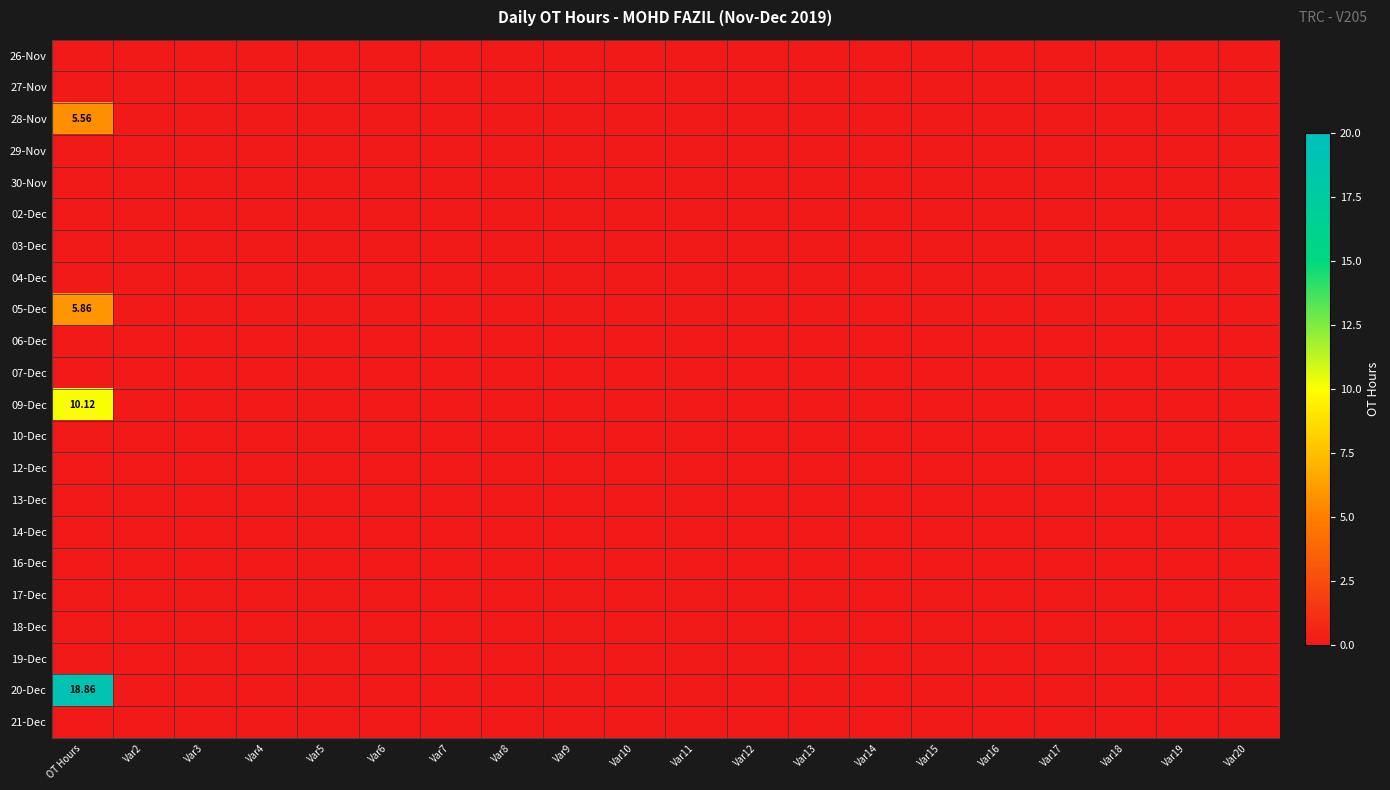

At how many categories does at least one series exceed 2?

1